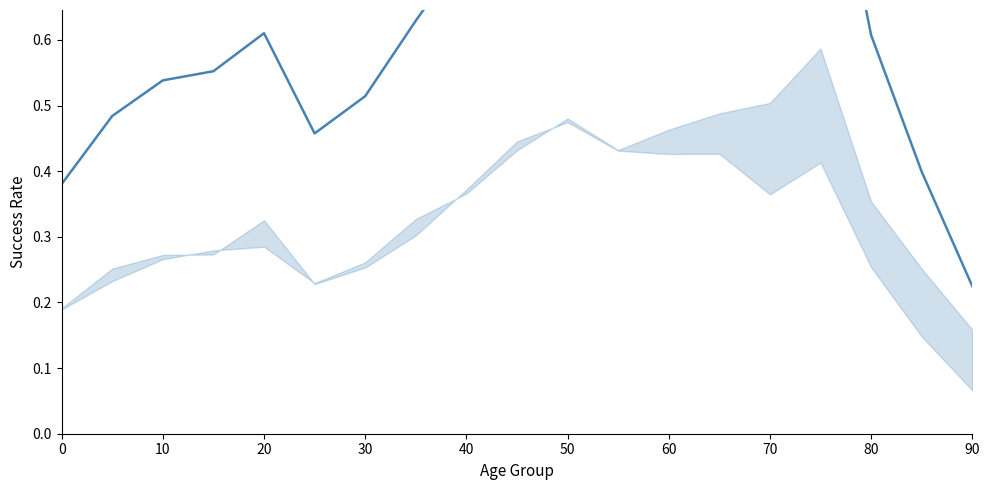

What is the smallest value displayed?

0.2